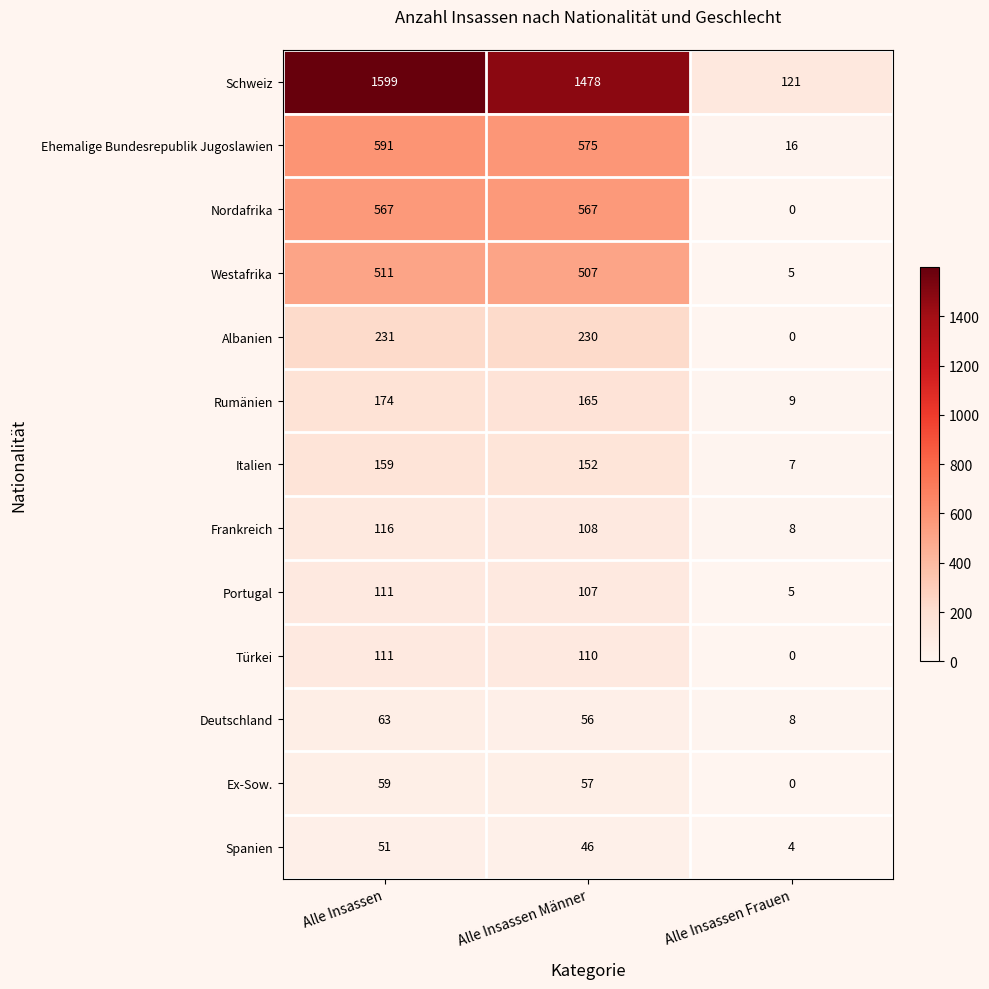

Which series changed the most between Alle Insassen and Alle Insassen Männer?

Schweiz